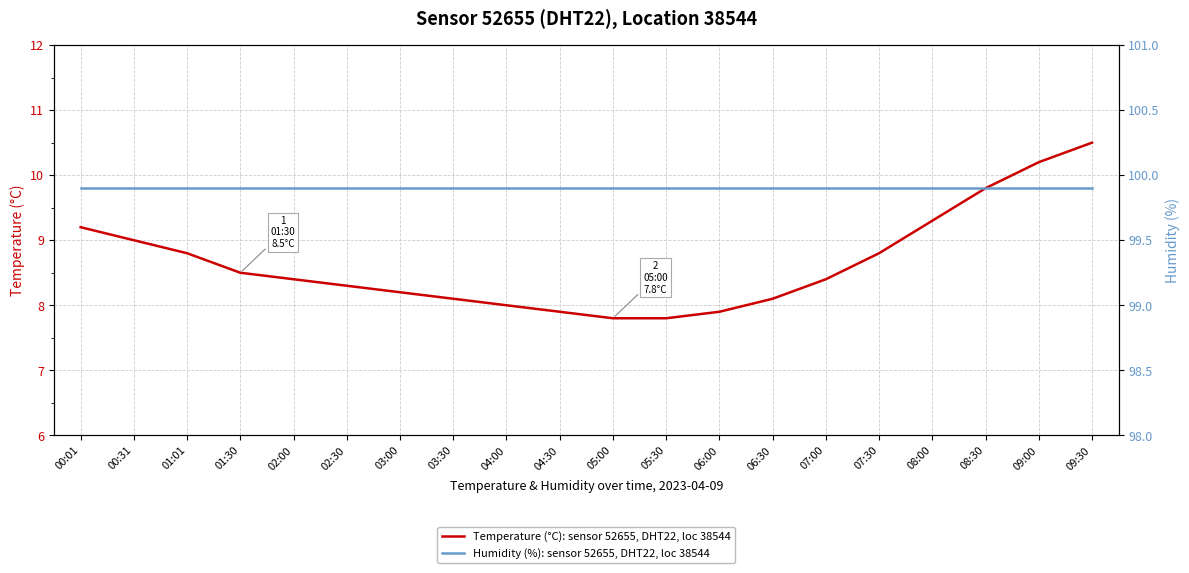

Which series has the largest total across all categories?

Humidity (%) — sensor 52655, DHT22, location 38544